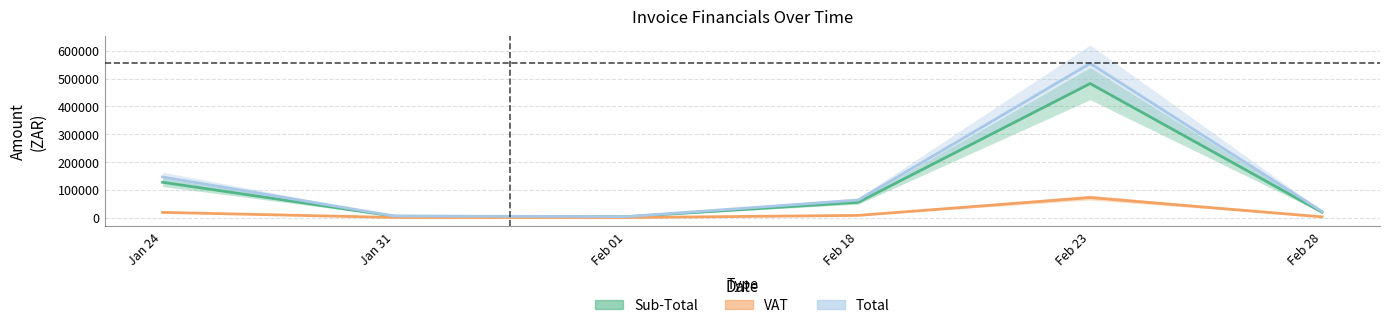

What are all the series names shown in the legend?

Sub-Total, VAT, Total